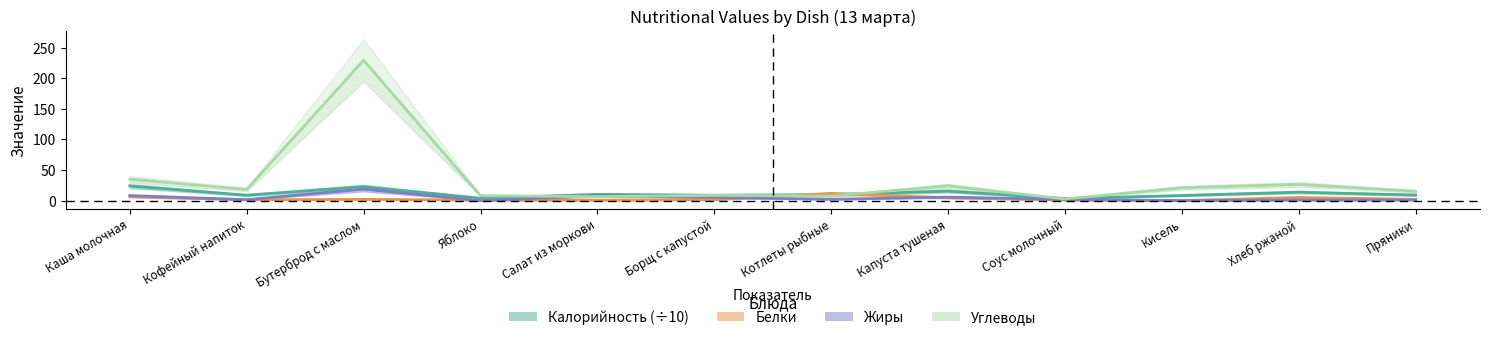

What are all the series names shown in the legend?

Калорийность (÷10), Белки, Жиры, Углеводы